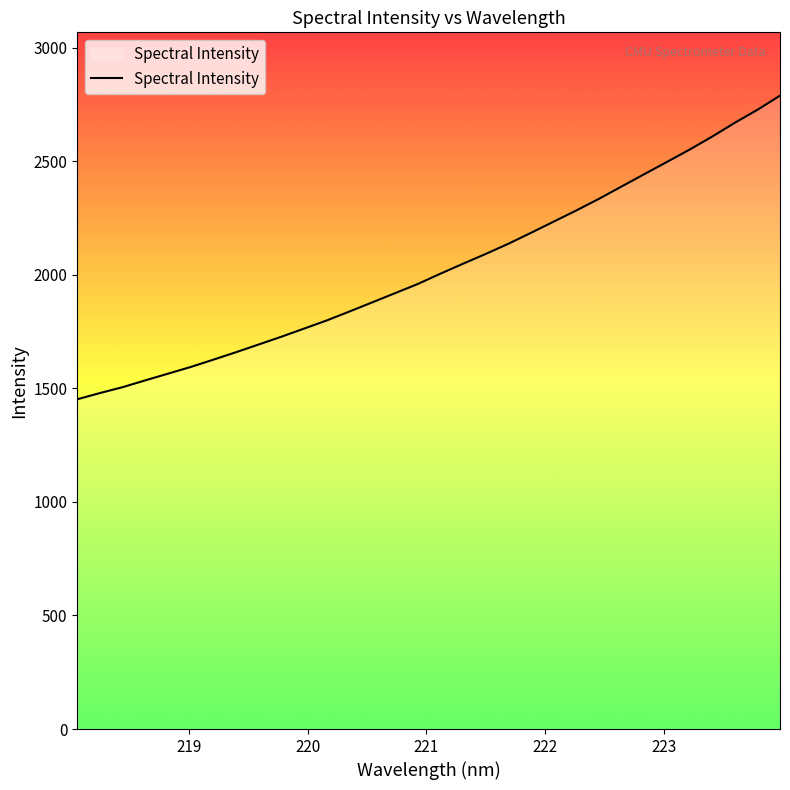

What is the greatest value displayed?

2788.9